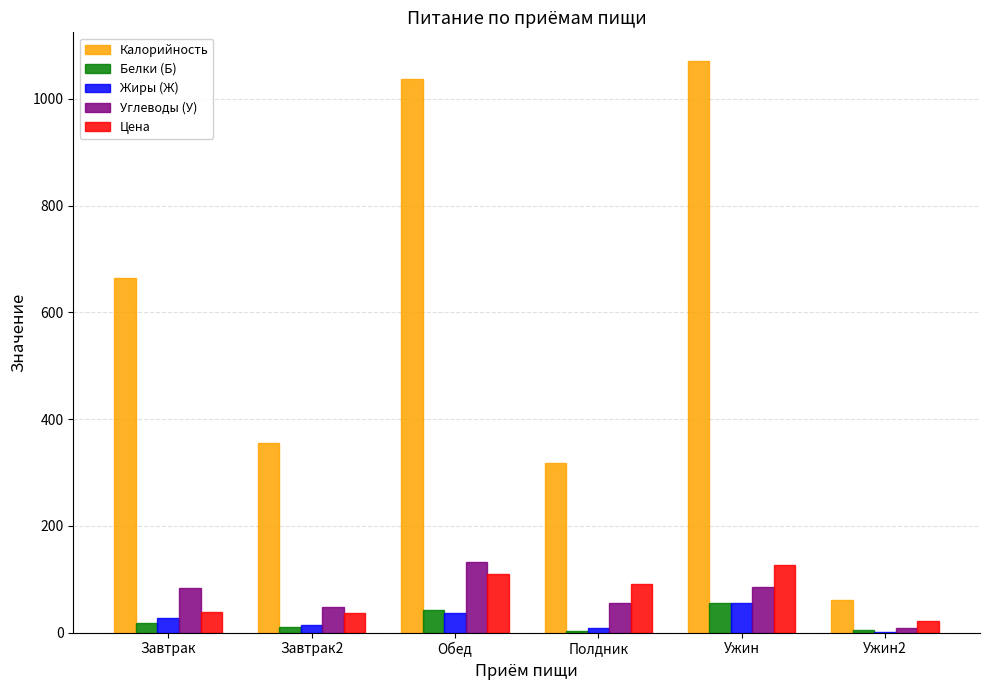

Which series has the widest spread of values?

Калорийность